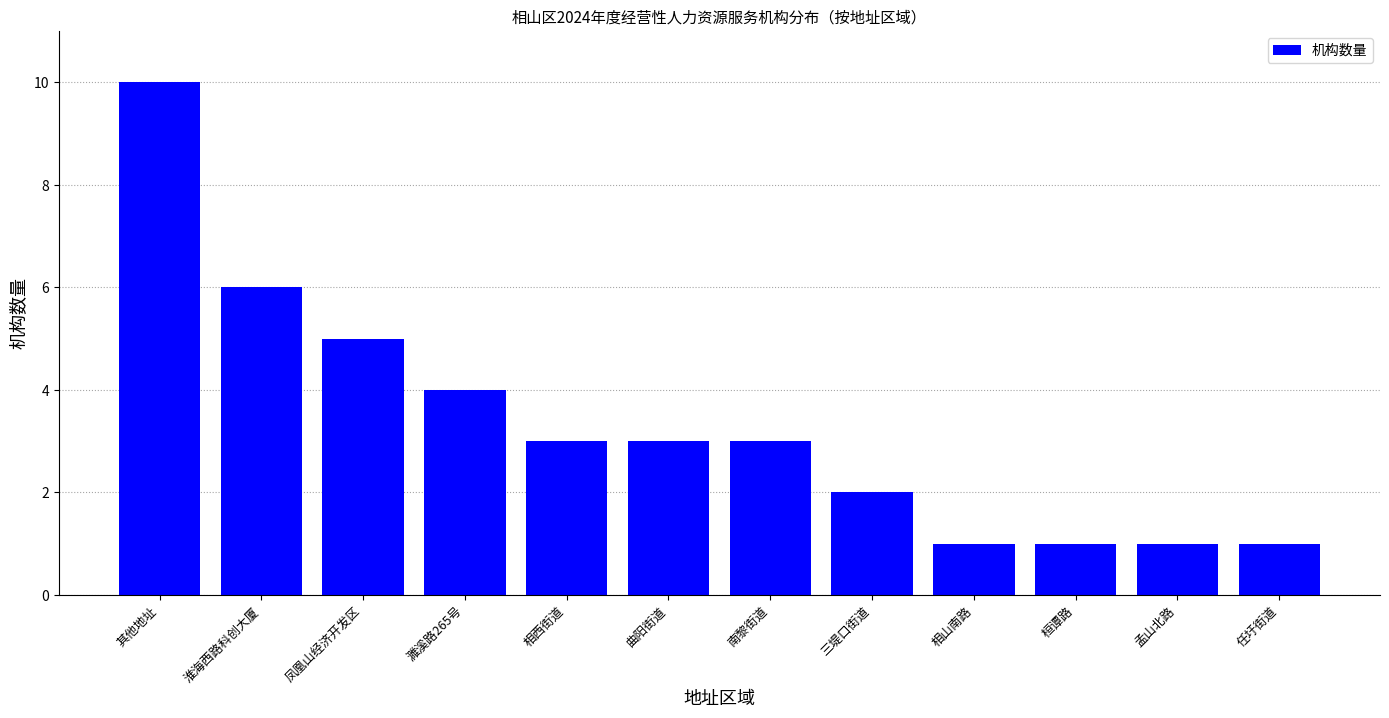

Reading left to right, what are all the values shown in this chart?

其他地址=10	淮海西路科创大厦=6	凤凰山经济开发区=5	濉溪路265号=4	相西街道=3	曲阳街道=3	南黎街道=3	三堤口街道=2	相山南路=1	桓谭路=1	孟山北路=1	任圩街道=1